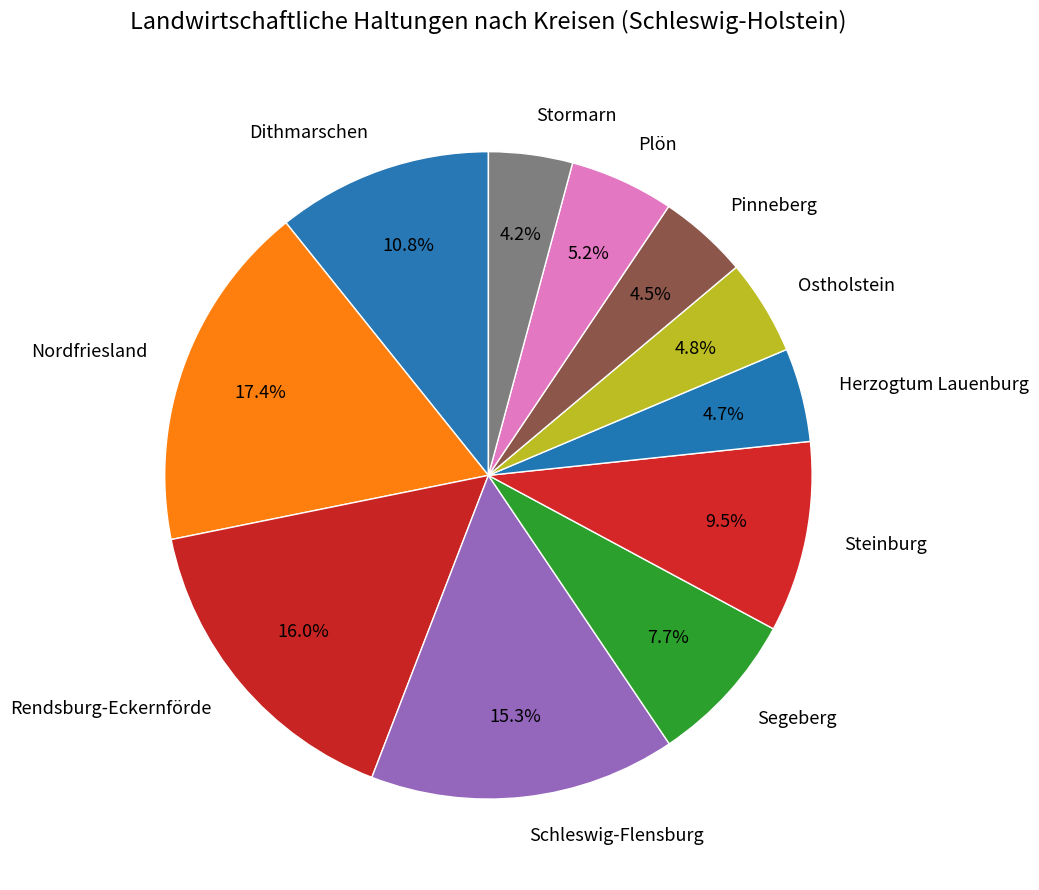

To the nearest percent, what is the average slice percentage?

9%